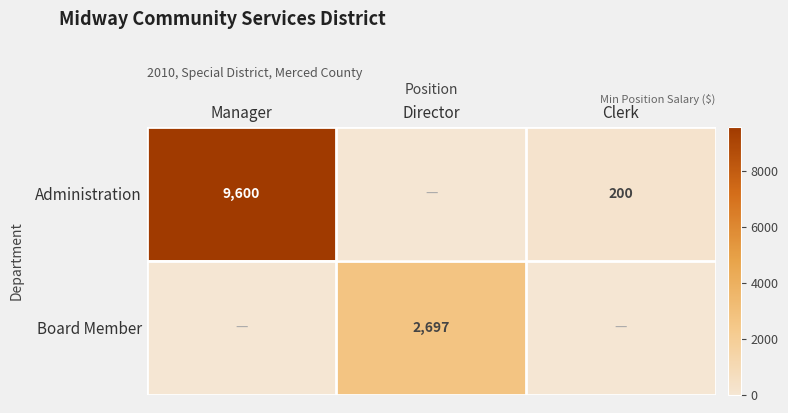

Is it true that Administration equals 200 at Clerk?

True